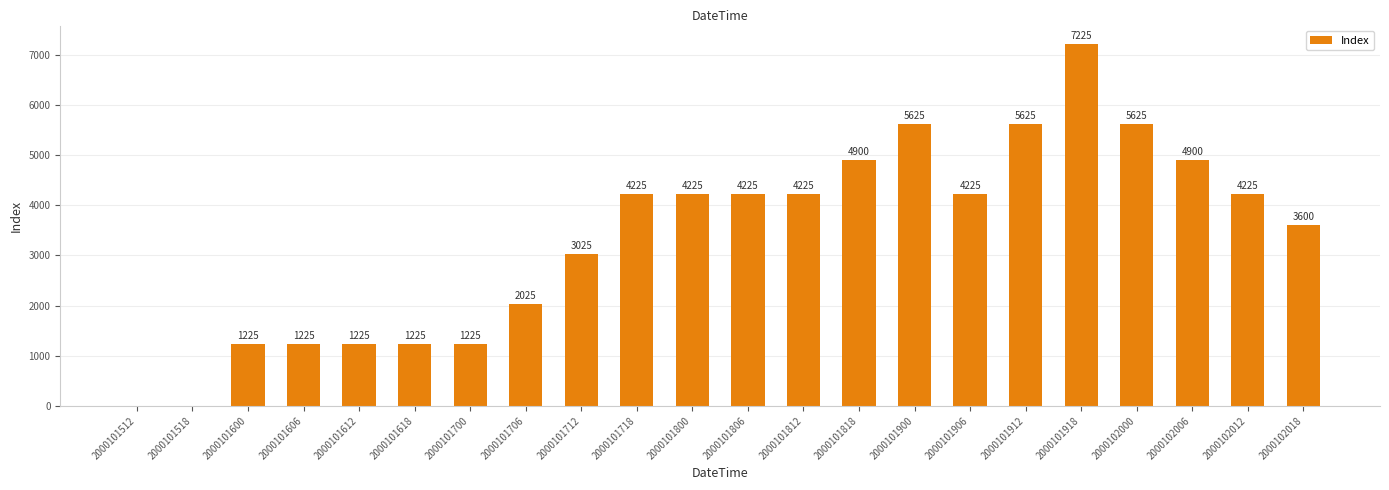

Approximately how many times larger is the value at 2000101818 compared to 2000101718?

1.2